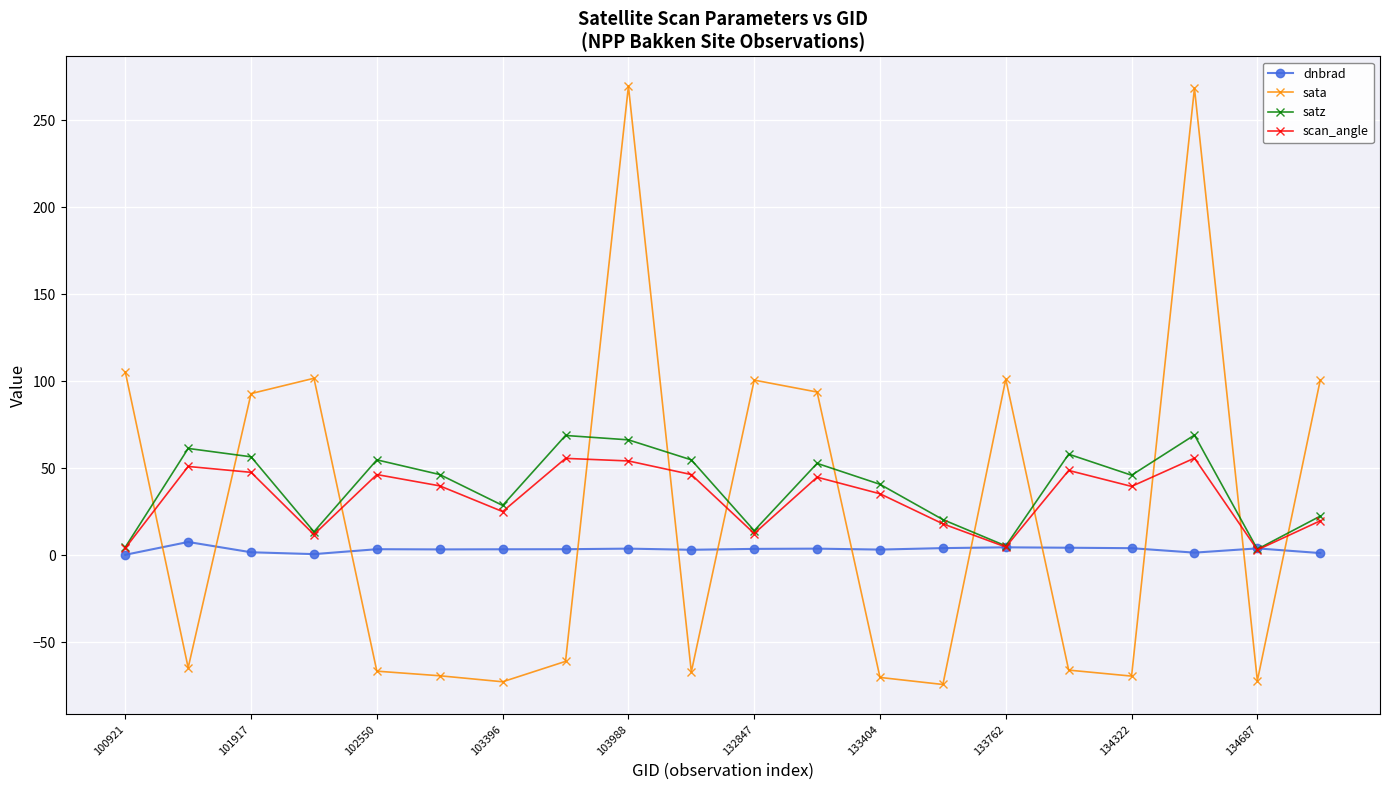

What is the difference between the maximum and minimum values in the dnbrad series?

7.4